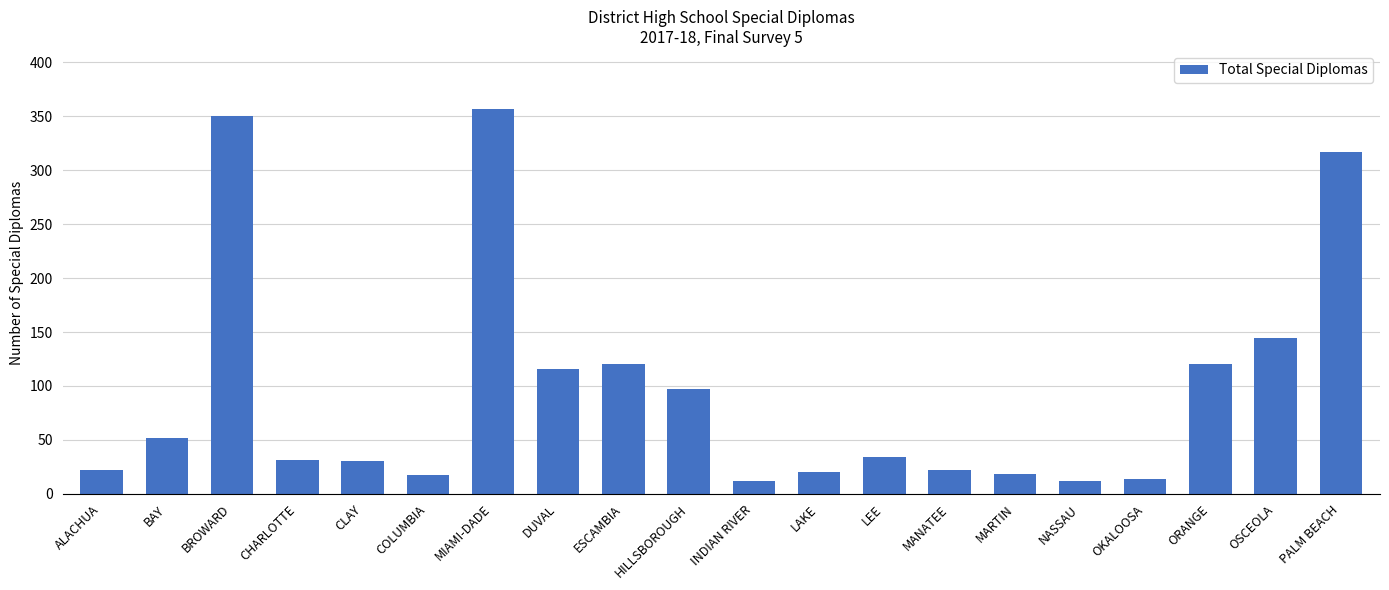

Where does the data first go above 34?

BAY